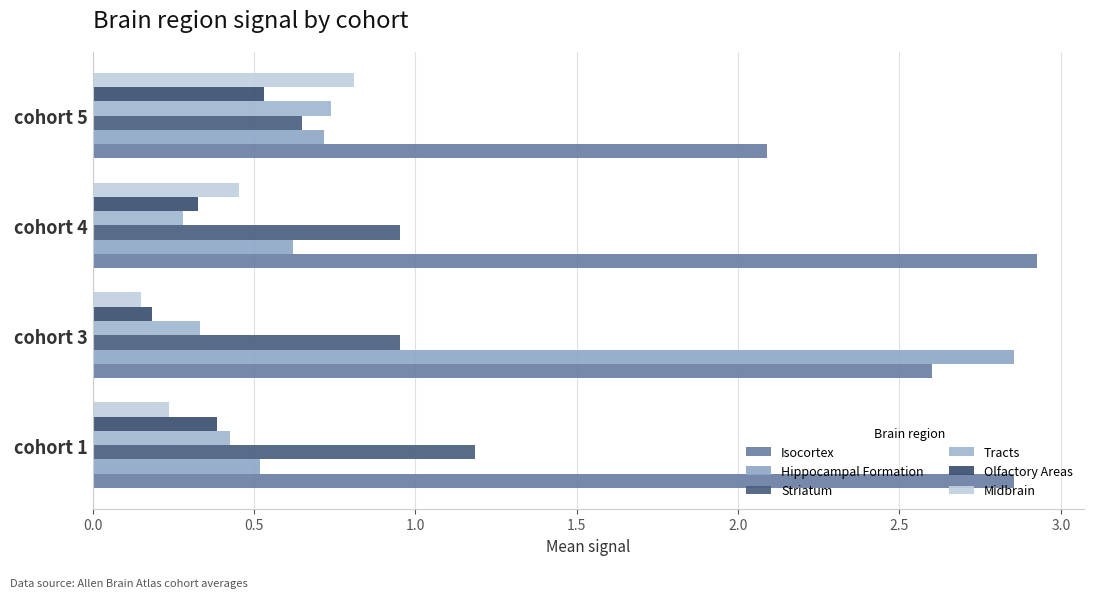

How many categories are shown in the chart?

4